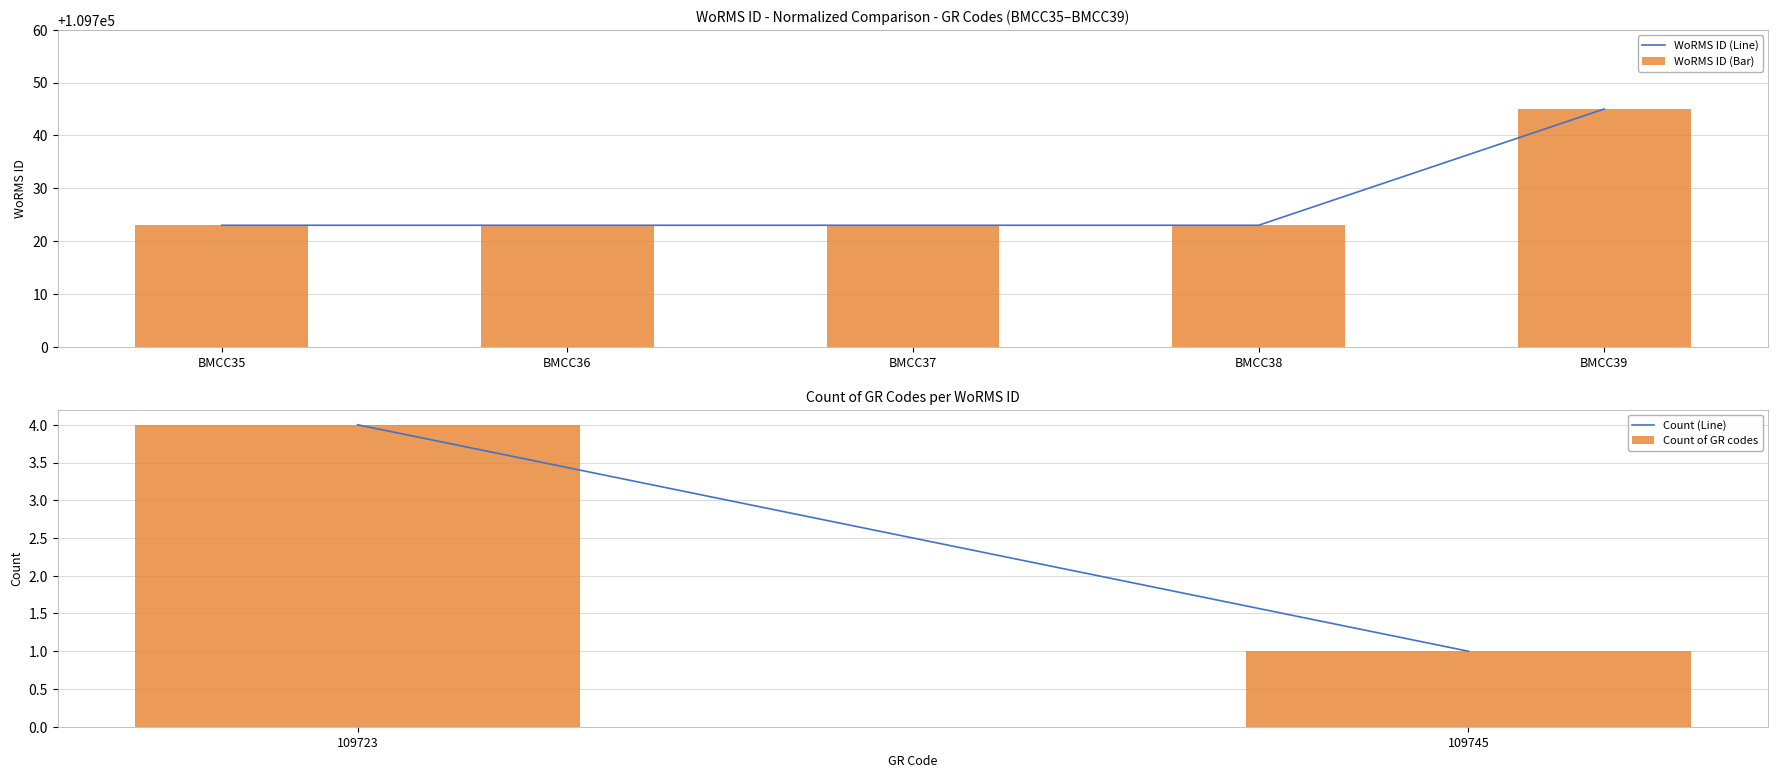

Reading right to left, what are all the values shown in this chart?

109745	109723	109723	109723	109723